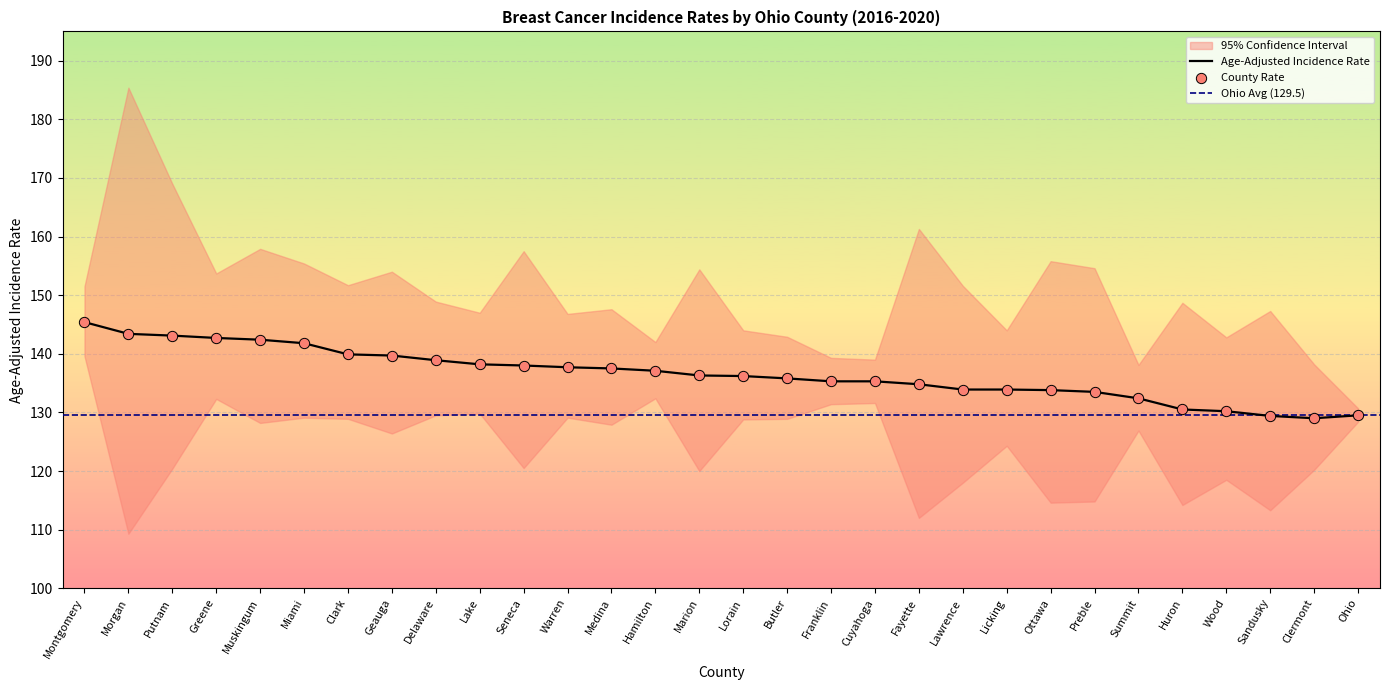

What value does the Age-Adjusted Incidence Rate series have at Licking?

133.9